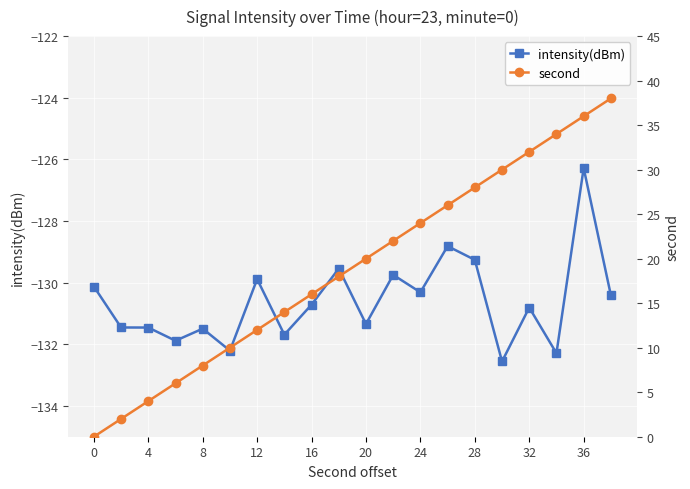

What is the difference between the maximum and minimum values in the second series?

38.0